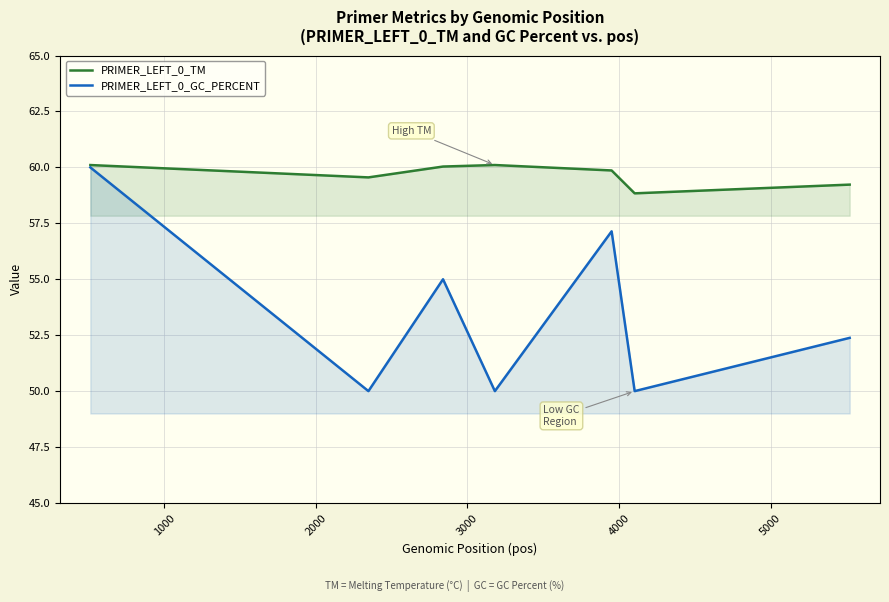

Which series has the largest range (max minus min)?

PRIMER_LEFT_0_GC_PERCENT